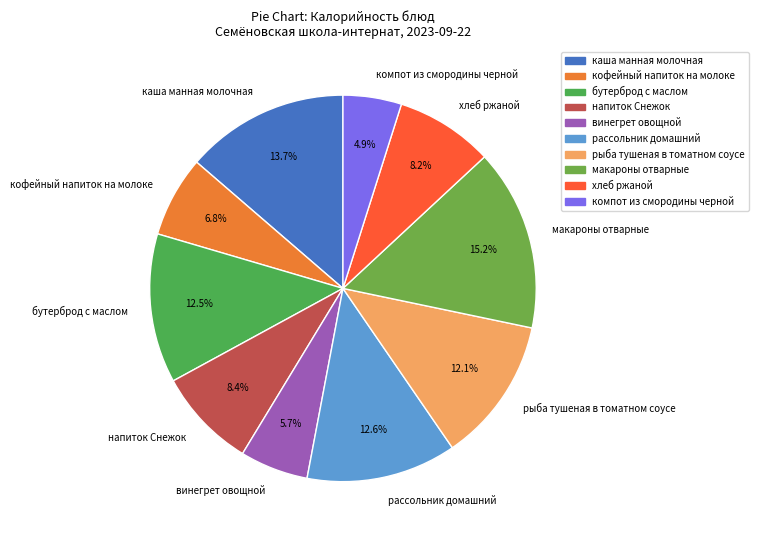

The хлеб ржаной slice represents 8% of the pie. True or false?

True